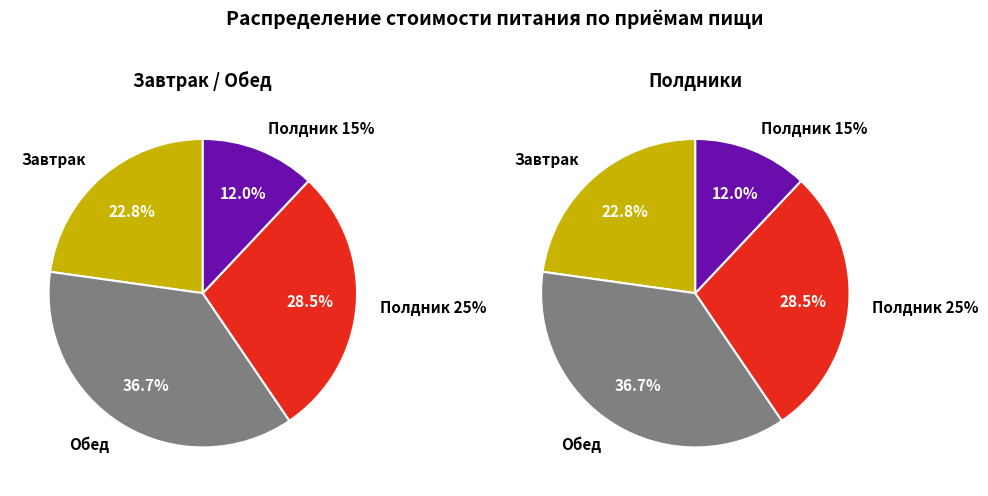

What percentage is the Полдник 25% slice, to the nearest percent?

28%